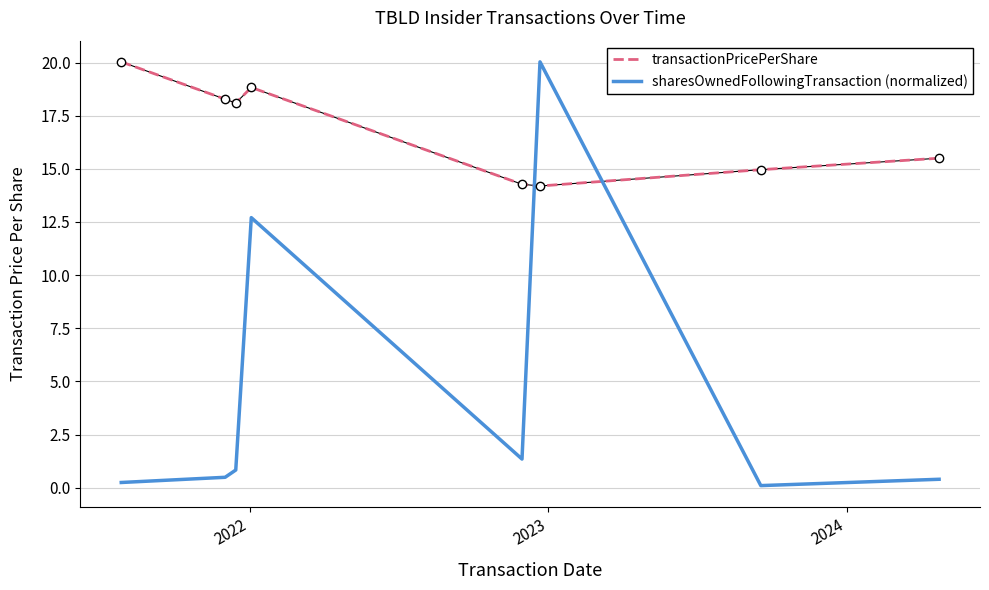

Does the chart have visible grid lines?

Yes